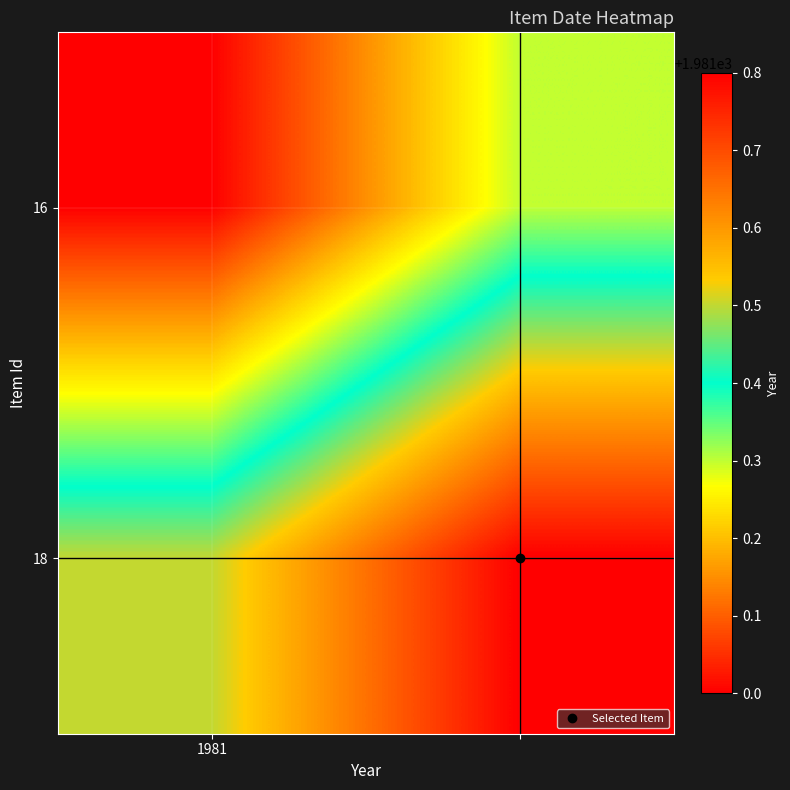

Reading left to right, what are all the values shown in this chart?

16: 1981.0	1981.3
18: 1981.5	1981.8